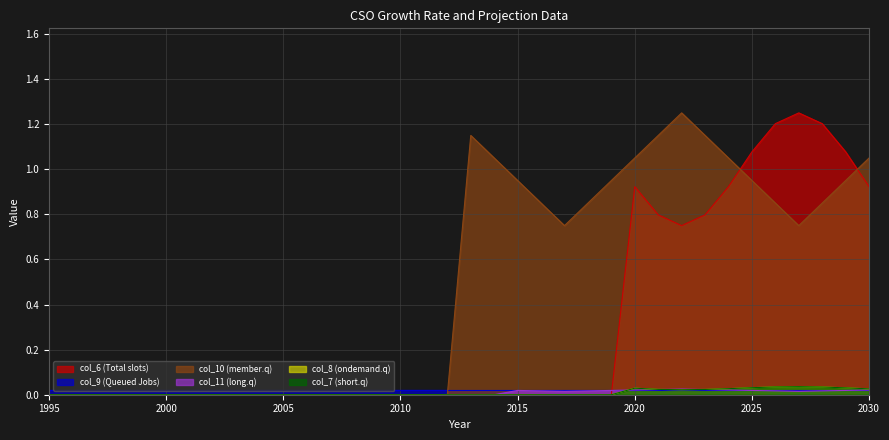

How many interior local peaks does the col_6 series have?

2